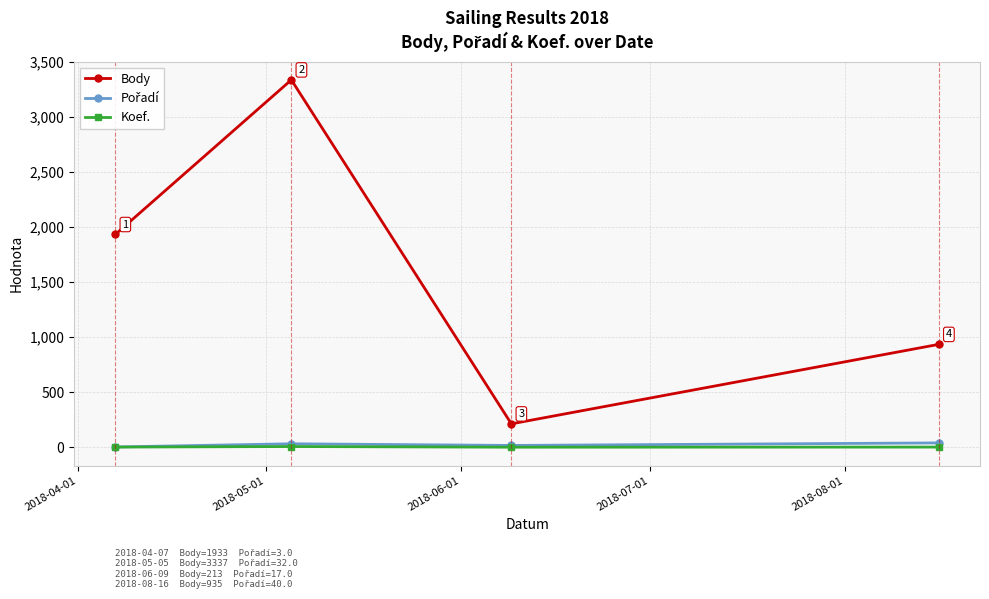

Which series has the widest spread of values?

Body